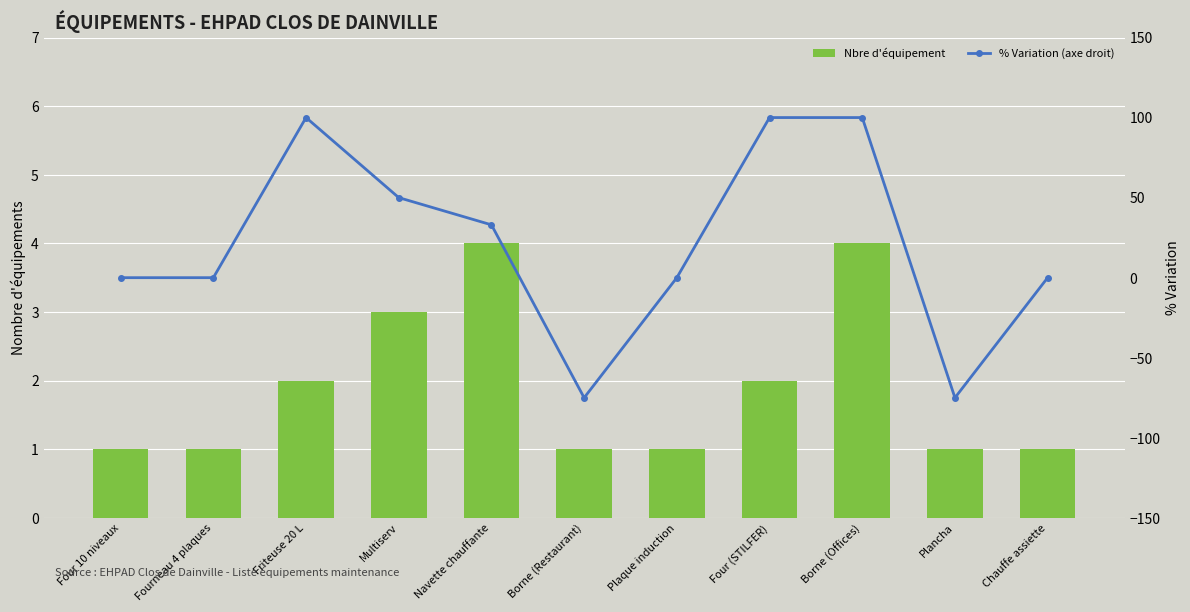

Reading left to right, extract all data points from this chart.

Nbre d'équipement: Four 10 niveaux=1	Fourneau 4 plaques=1	Friteuse 20 L=2	Multiserv=3	Navette chauffante=4	Borne (Restaurant)=1	Plaque induction=1	Four (STILFER)=2	Borne (Offices)=4	Plancha=1	Chauffe assiette=1
% Variation (axe droit): Four 10 niveaux=0	Fourneau 4 plaques=0	Friteuse 20 L=100	Multiserv=50	Navette chauffante=33	Borne (Restaurant)=-75	Plaque induction=0	Four (STILFER)=100	Borne (Offices)=100	Plancha=-75	Chauffe assiette=0